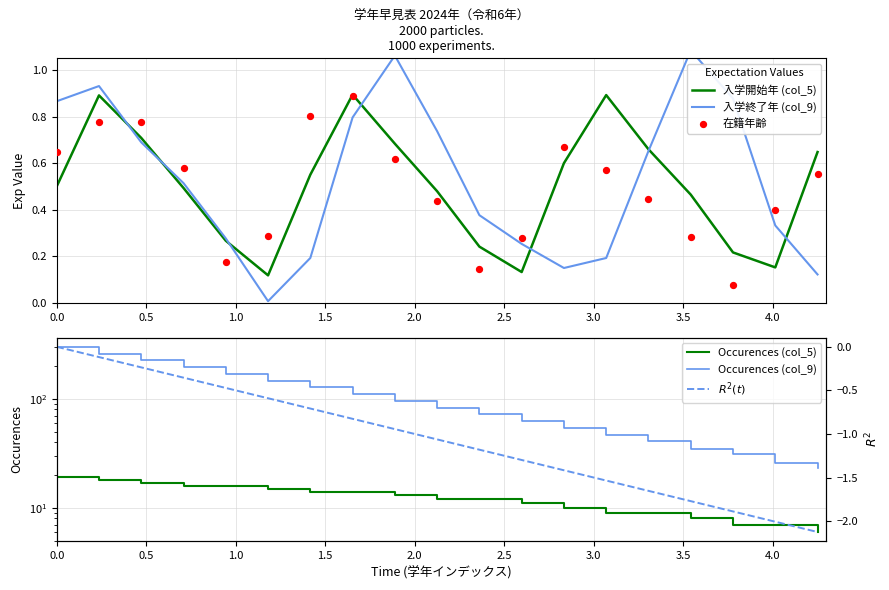

Which series has the largest Y range (max minus min)?

Occurences (col_9)